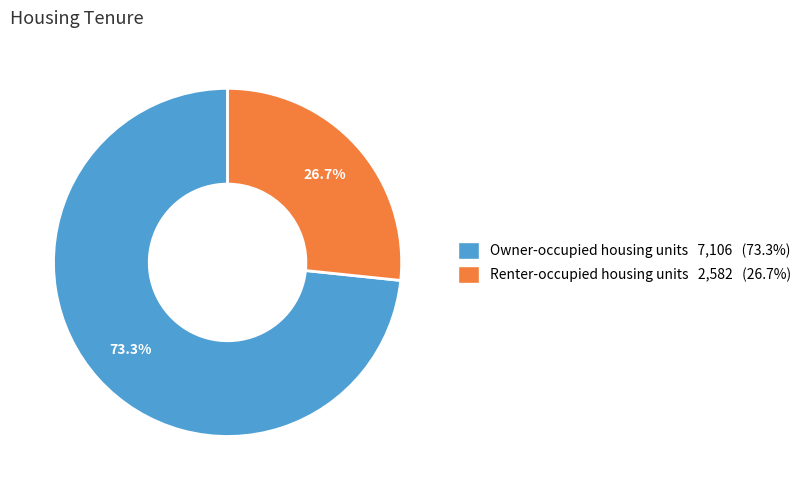

Approximately how many times larger is the value at Renter-occupied housing units compared to Owner-occupied housing units?

0.4